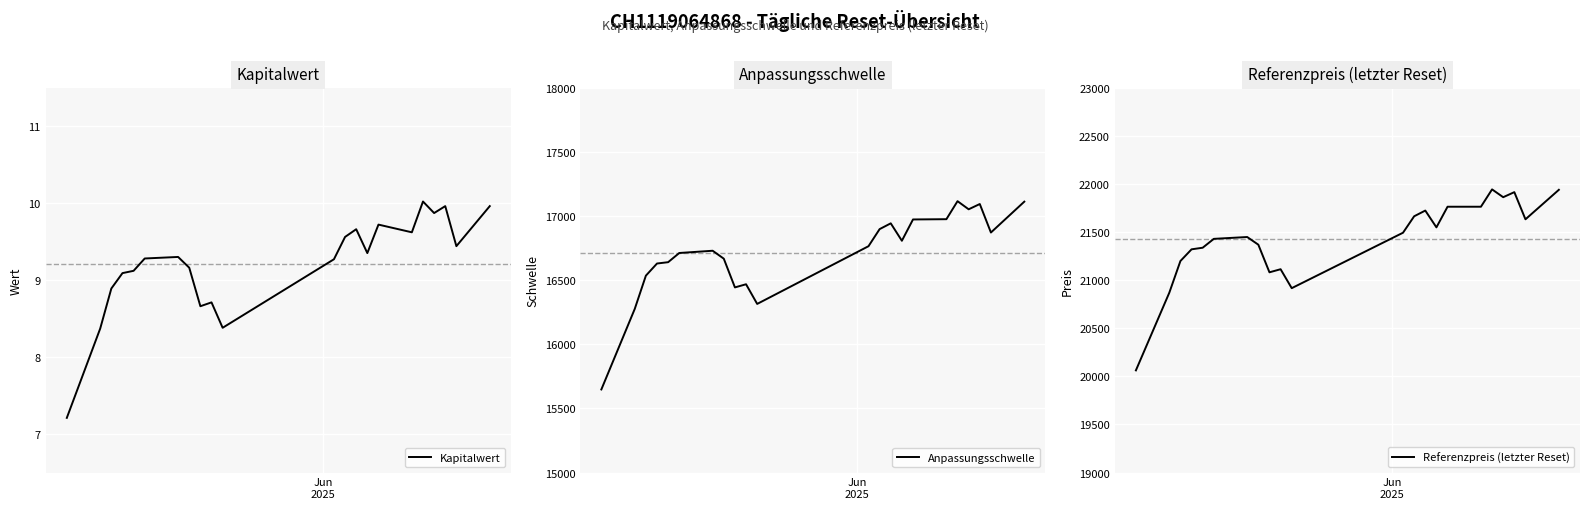

Does the chart display data point markers on the line(s)?

No